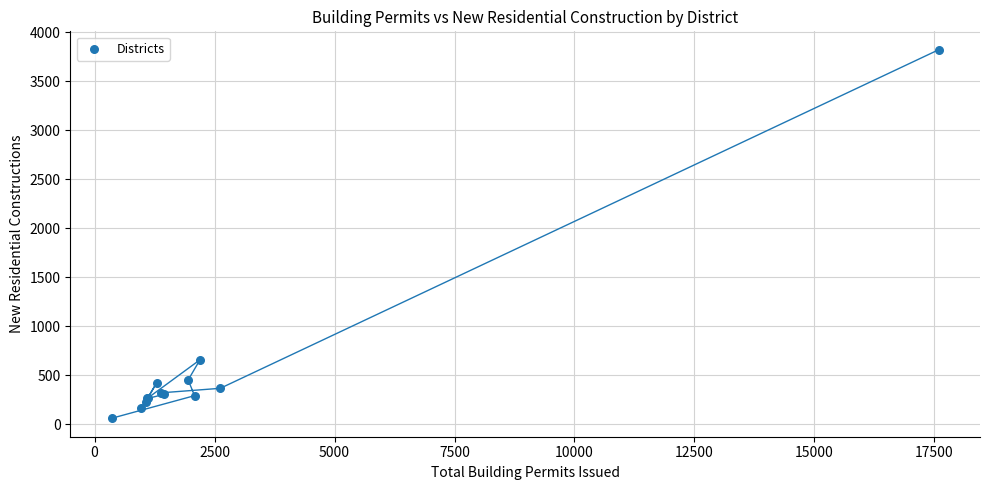

What Y value in the scatter plot is closest to 1942?

659